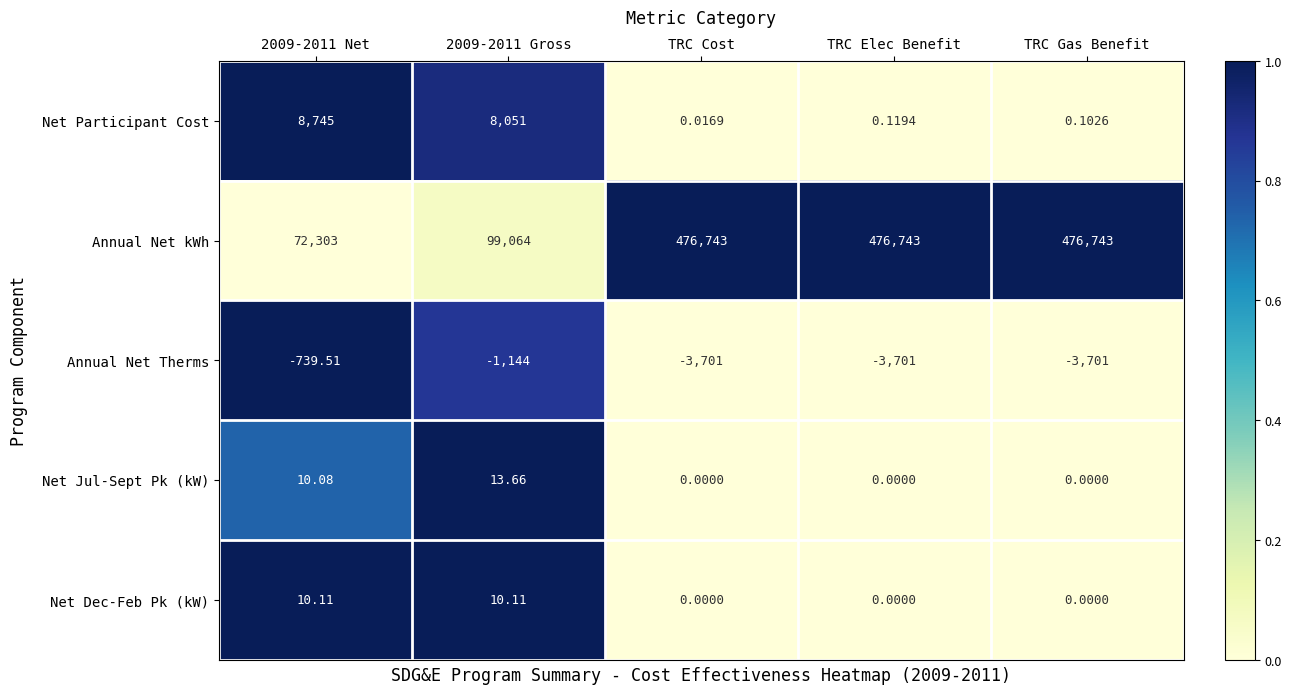

Which series has the largest total across all categories?

Annual Net kWh